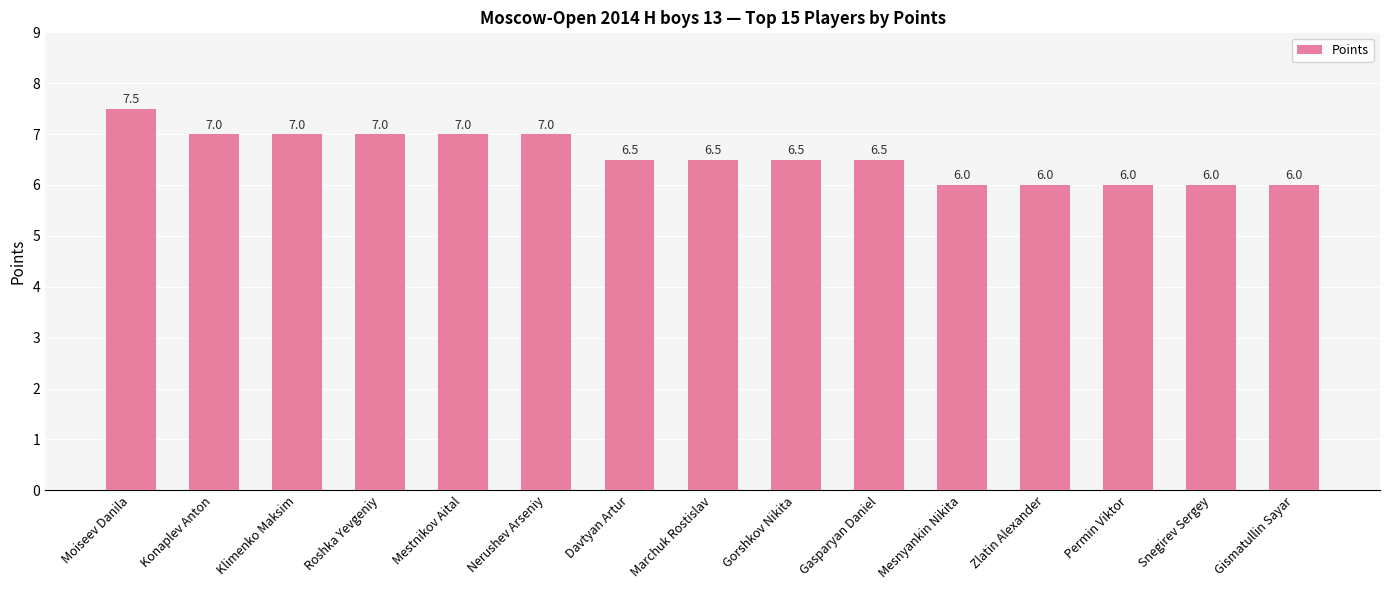

Reading left to right, transcribe all the data shown in this chart.

Moiseev Danila=7.5	Konaplev Anton=7.0	Klimenko Maksim=7.0	Roshka Yevgeniy=7.0	Mestnikov Aital=7.0	Nerushev Arseniy=7.0	Davtyan Artur=6.5	Marchuk Rostislav=6.5	Gorshkov Nikita=6.5	Gasparyan Daniel=6.5	Mesnyankin Nikita=6.0	Zlatin Alexander=6.0	Permin Viktor=6.0	Snegirev Sergey=6.0	Gismatullin Sayar=6.0